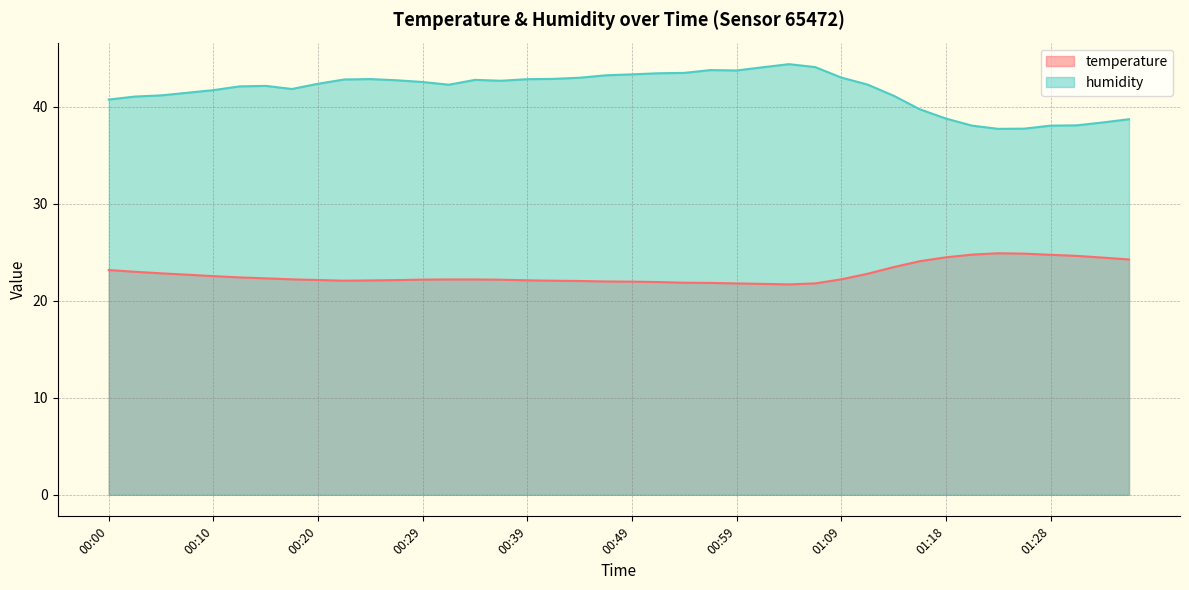

What is the label of the 36th point from the left?

01:26